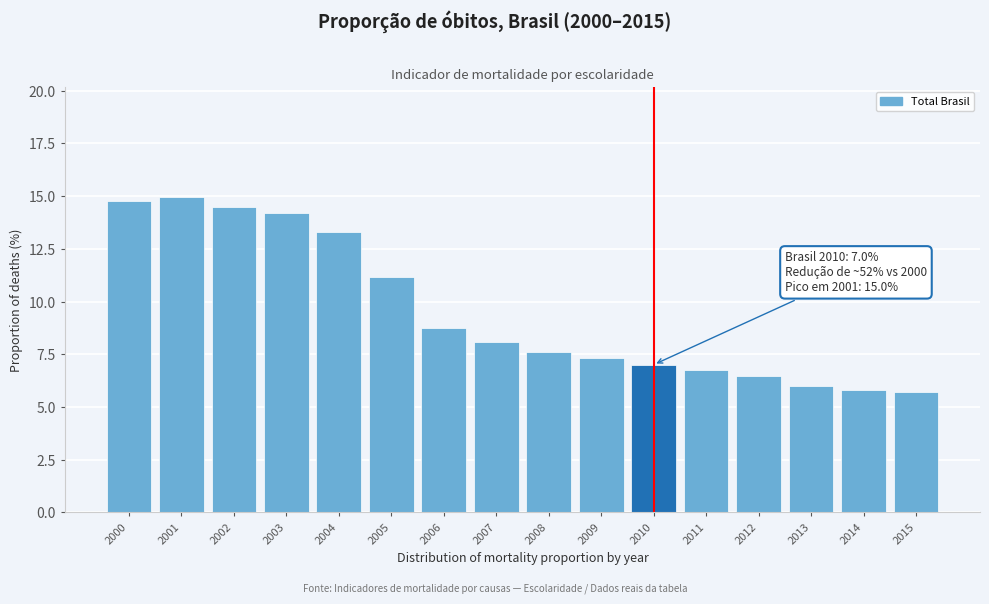

Reading left to right, transcribe all the data shown in this chart.

14.8	15.0	14.5	14.2	13.3	11.1	8.7	8.1	7.6	7.3	7.0	6.8	6.5	6.0	5.8	5.7